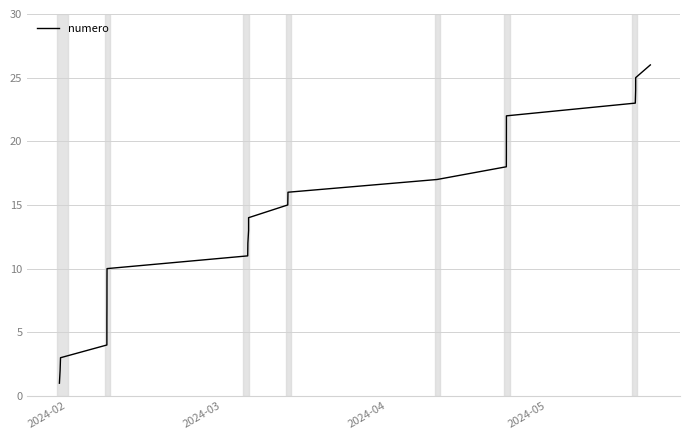

What is the maximum value shown in the chart?

26